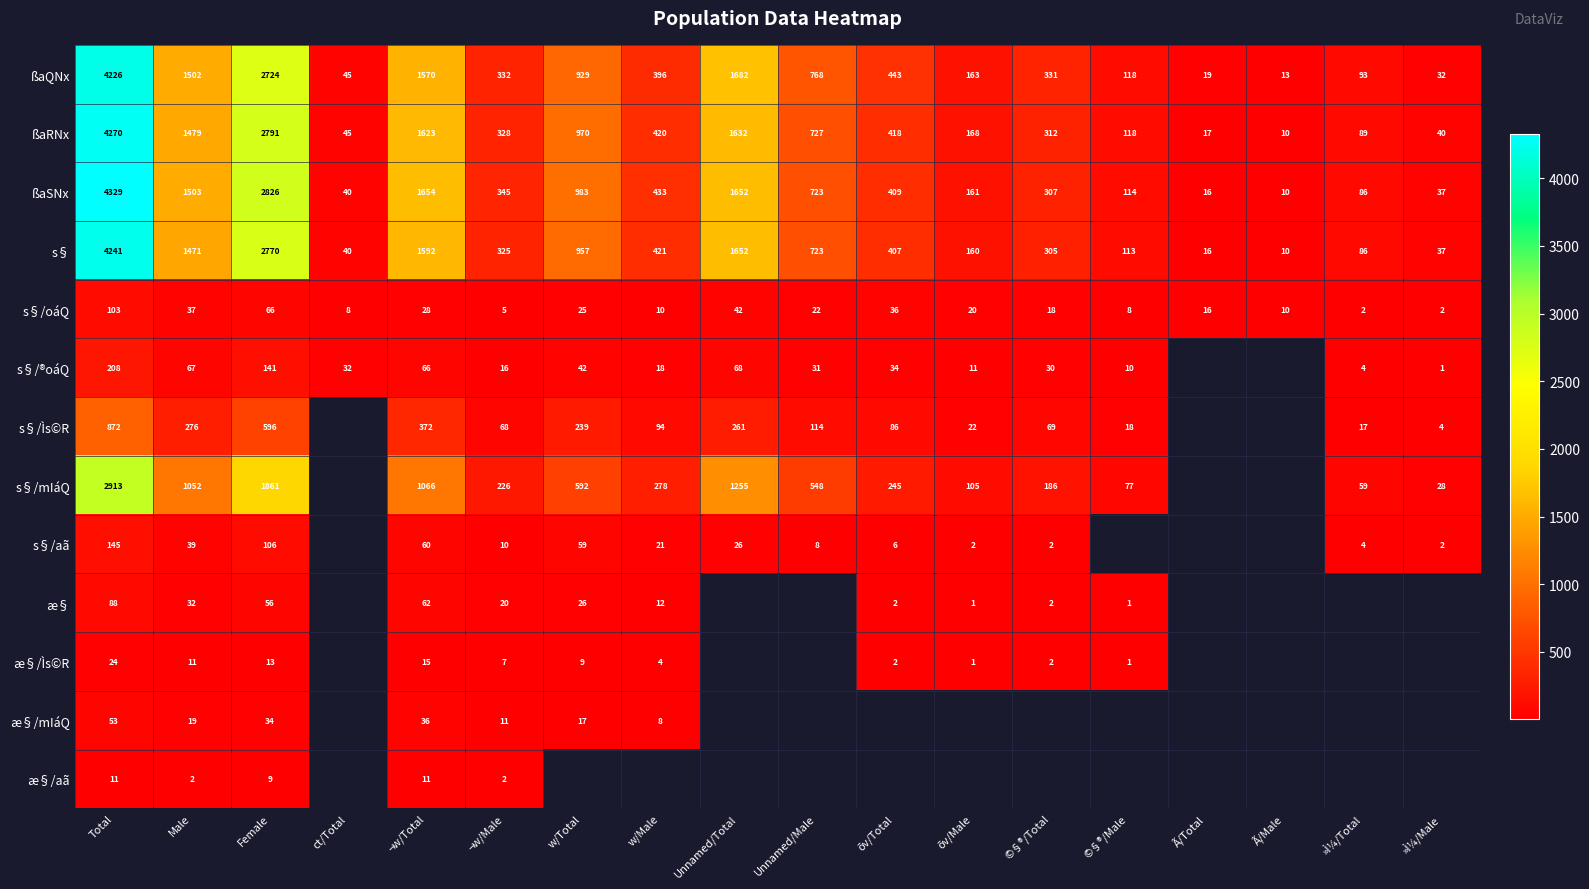

What is the difference between the maximum and minimum values in the ßaSNx series?

4319